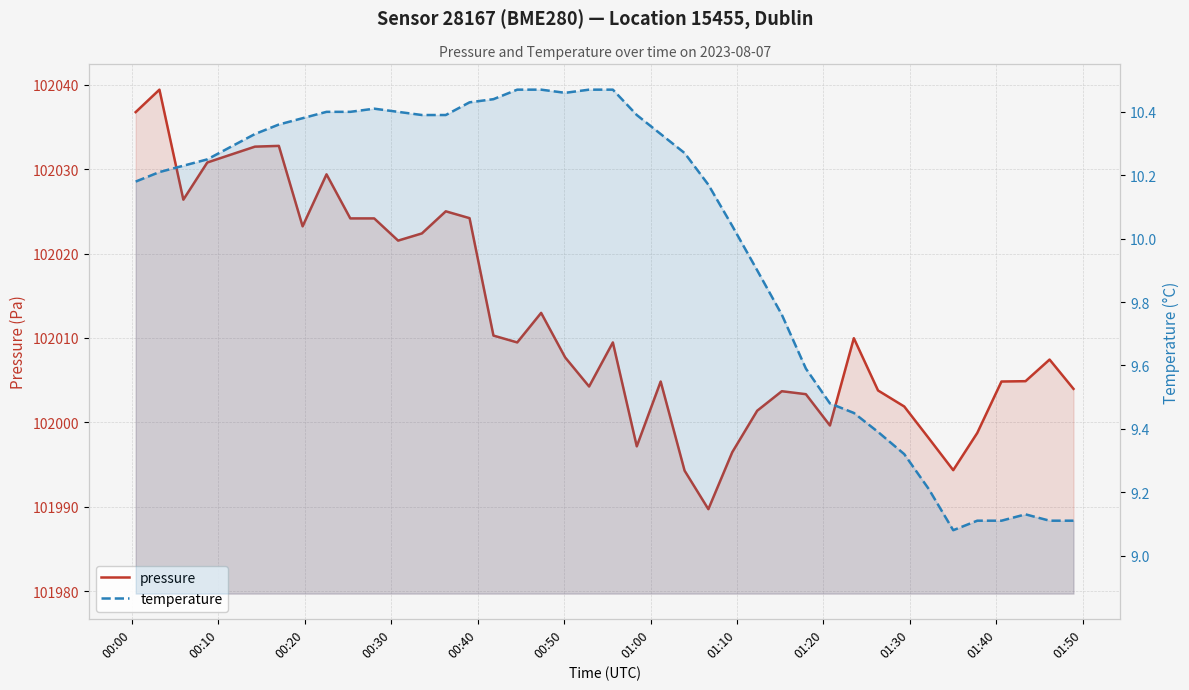

Reading left to right, what are all the values shown in this chart?

pressure: 102036.8	102039.4	102026.4	102030.8	102031.7	102032.7	102032.8	102023.2	102029.4	102024.2	102024.2	102021.5	102022.4	102025.0	102024.2	102010.3	102009.5	102013.0	102007.7	102004.2	102009.5	101997.2	102004.8	101994.3	101989.7	101996.5	102001.4	102003.7	102003.3	101999.6	102010.0	102003.8	102001.9	101998.1	101994.3	101998.8	102004.8	102004.9	102007.4	102004.0
temperature: 10.2	10.2	10.2	10.2	10.3	10.3	10.4	10.4	10.4	10.4	10.4	10.4	10.4	10.4	10.4	10.4	10.5	10.5	10.5	10.5	10.5	10.4	10.3	10.3	10.2	10.0	9.9	9.8	9.6	9.5	9.4	9.4	9.3	9.2	9.1	9.1	9.1	9.1	9.1	9.1